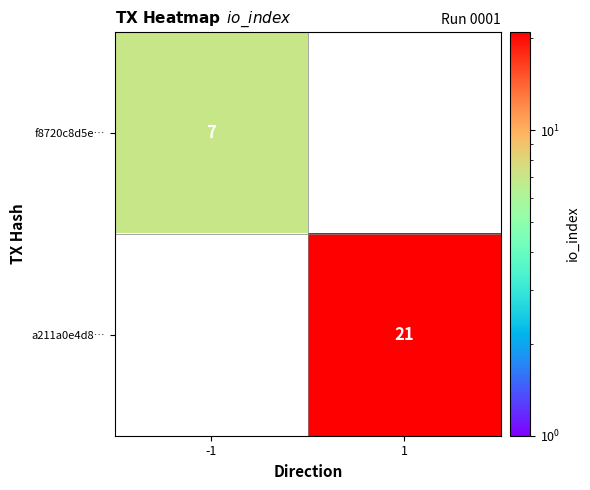

Which has a higher value, 1 or -1?

-1